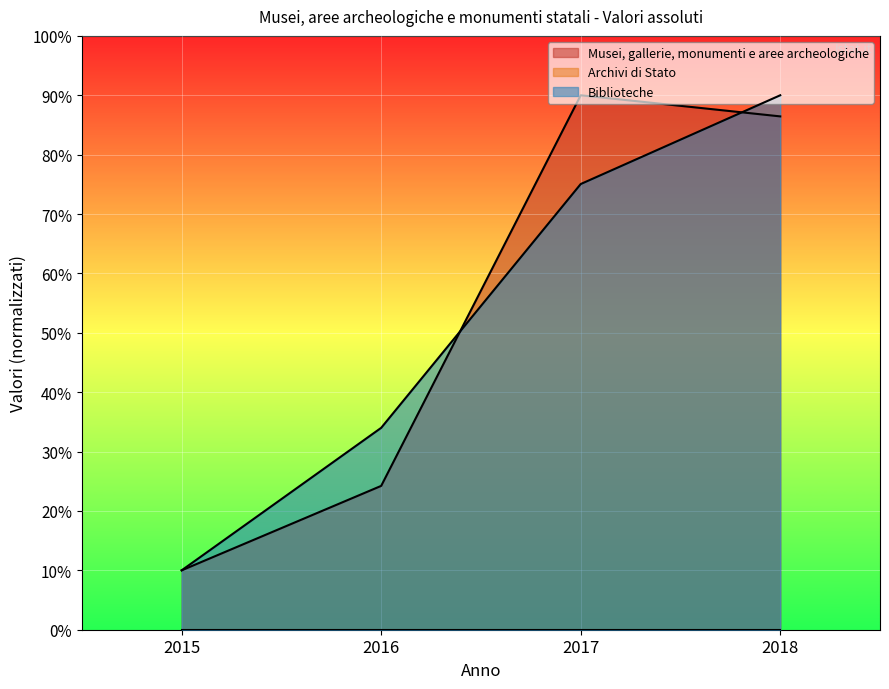

How many intersections are there between Musei, gallerie, monumenti e aree archeologiche and Biblioteche?

2